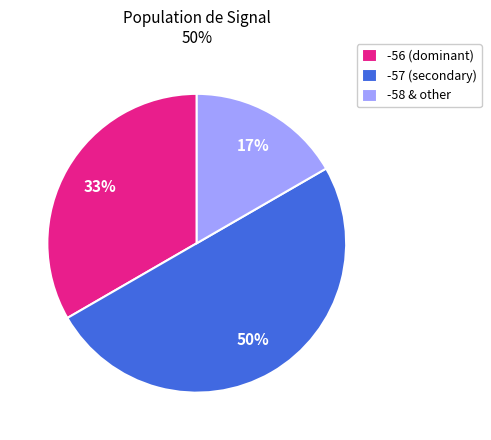

What percentage is the -56 (dominant) slice, to the nearest percent?

33%